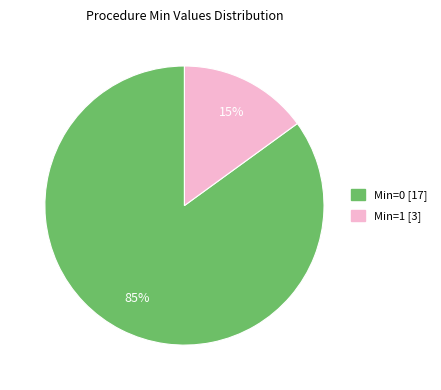

Does any single category account for the majority?

Yes